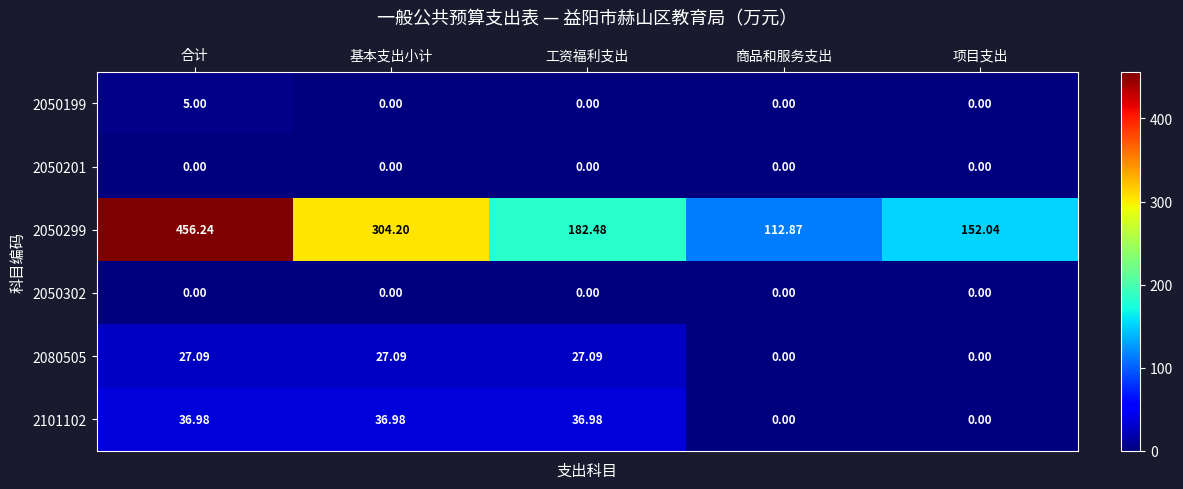

At which category is the sum across all series the highest?

合计